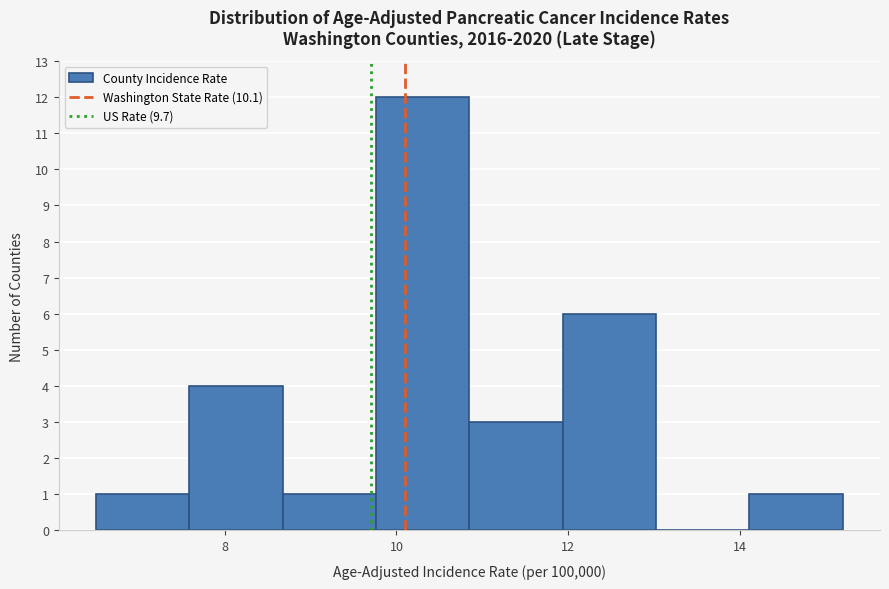

Reading left to right, list every bar in this chart as the range it spans on the x-axis followed by its height. Neither the bar edges nor the heights are printed on the chart, so give them approximately, as read against the axes.

6.6 to 7.6: 1
7.6 to 8.6: 4
8.6 to 9.8: 1
9.8 to 10.8: 12
10.8 to 12.0: 3
12.0 to 13.0: 6
13.0 to 14.2: 0
14.2 to 15.2: 1